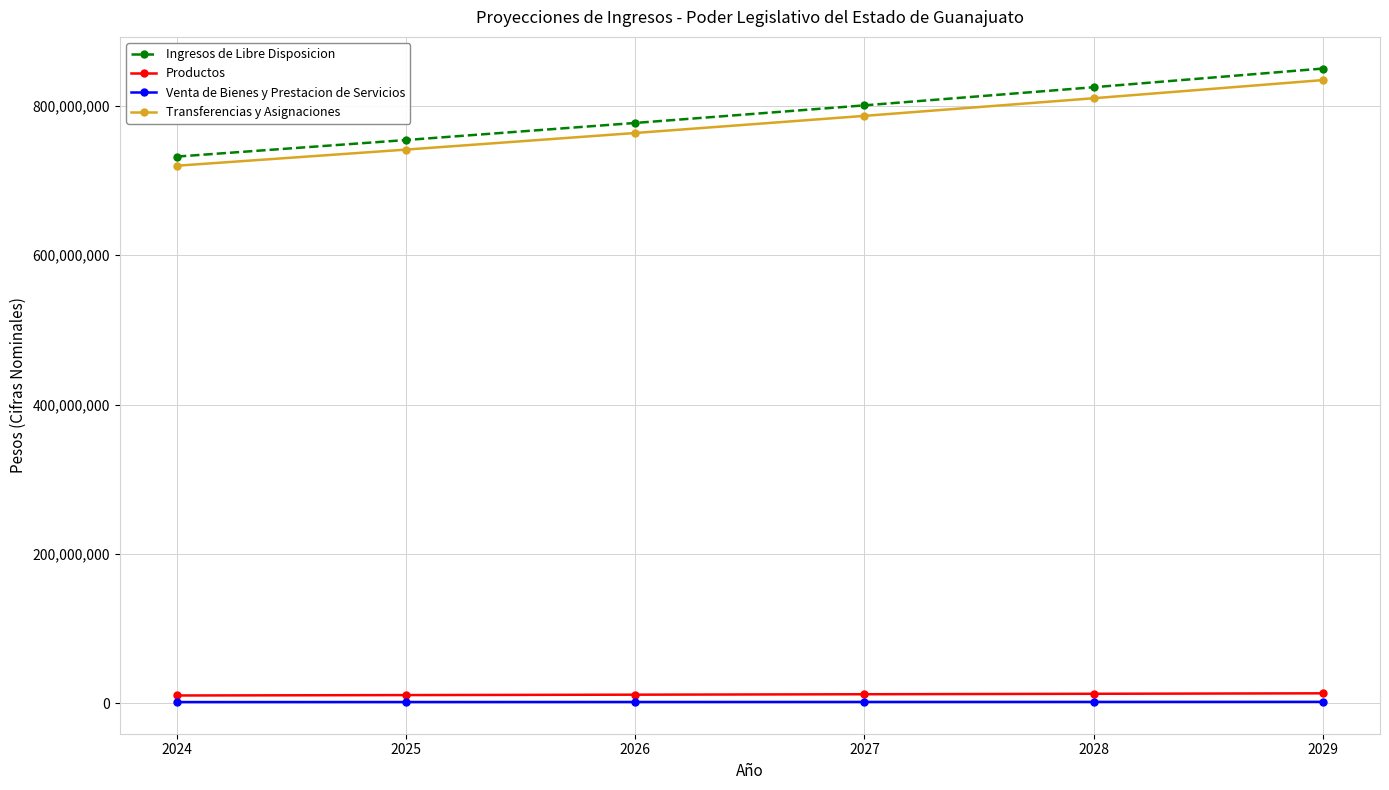

What is the minimum value for Ingresos de Libre Disposicion?

731985912